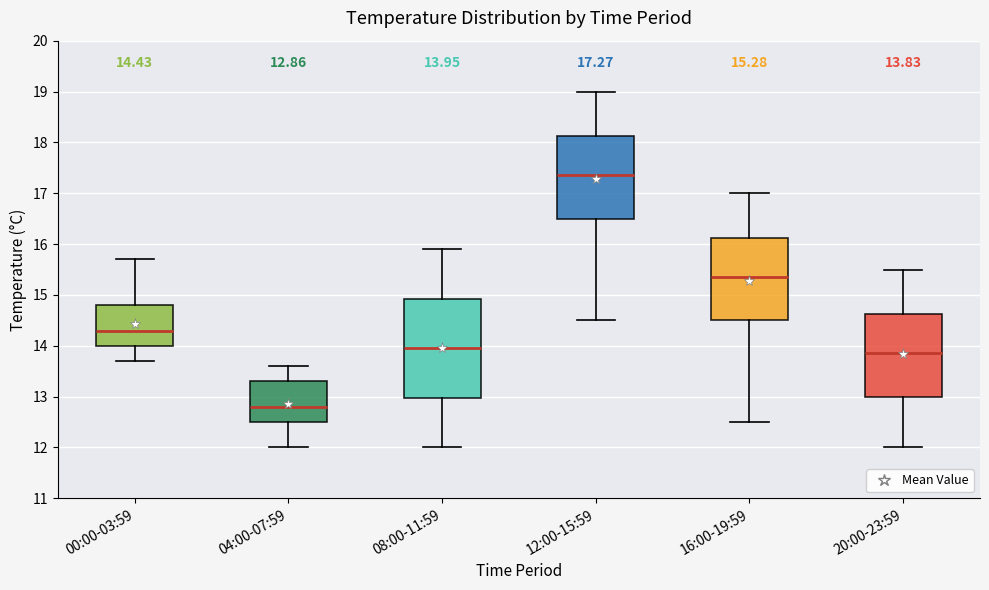

Which box has the highest median line?

12:00-15:59